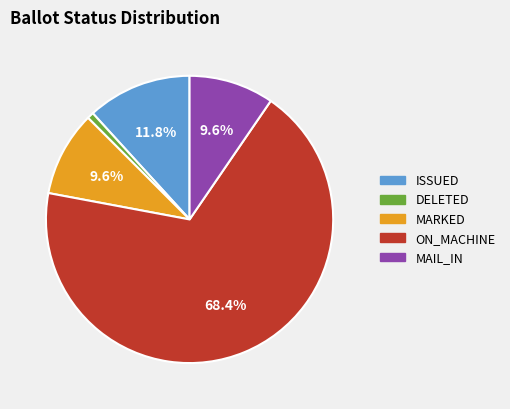

How many segments does this pie chart have?

5